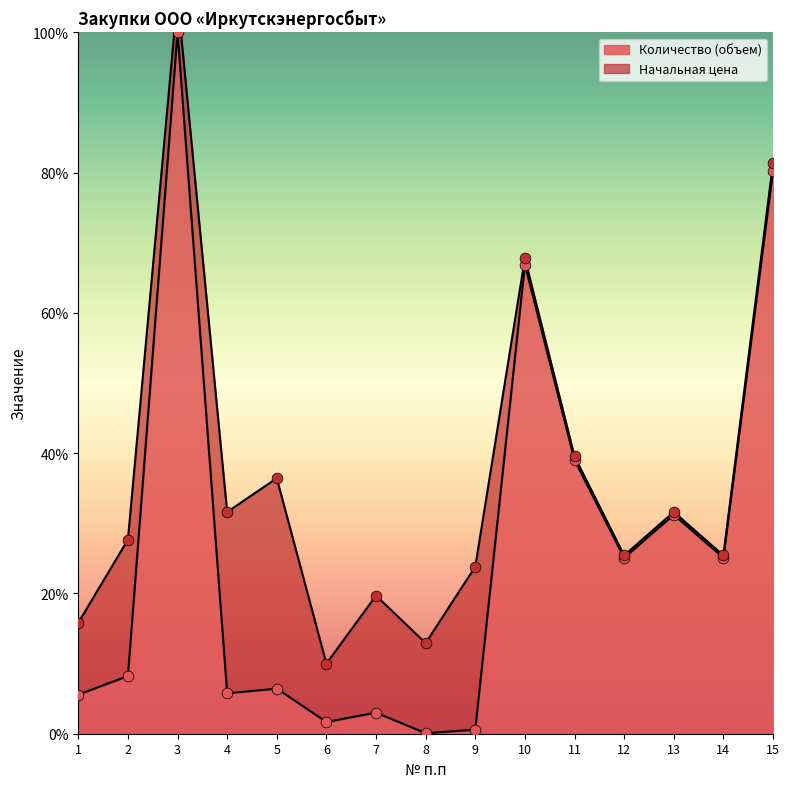

Approximately how many times larger is the value at 13 compared to 11?

0.8